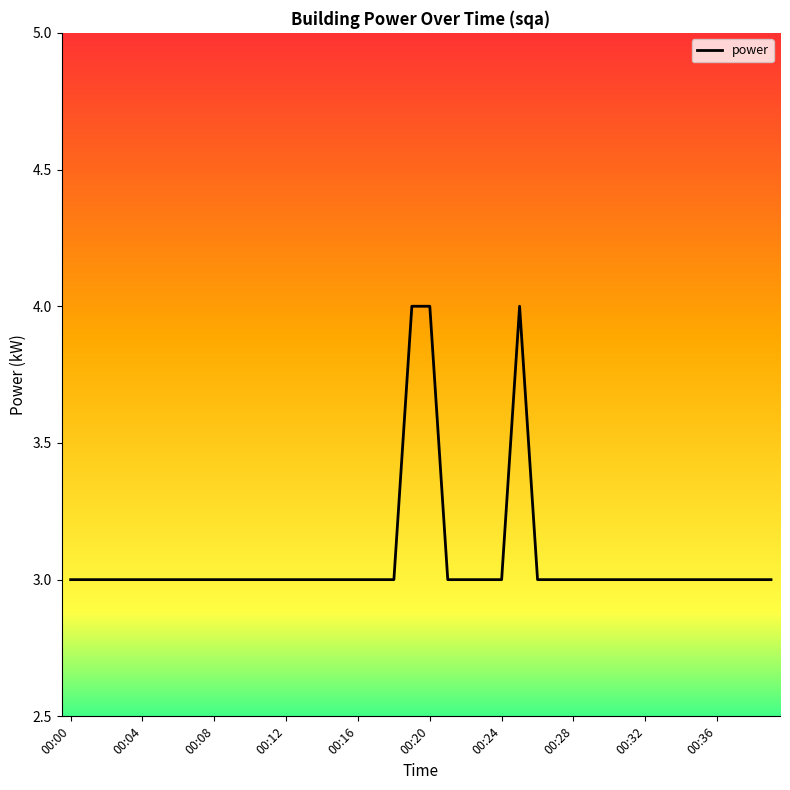

What is the average value?

3